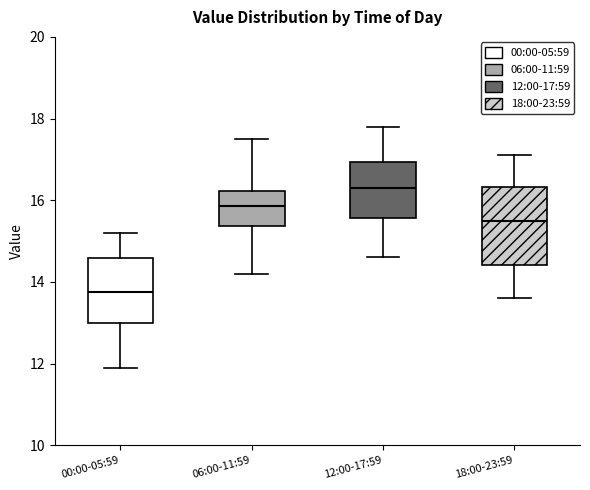

Which box's median line is the lowest?

00:00-05:59